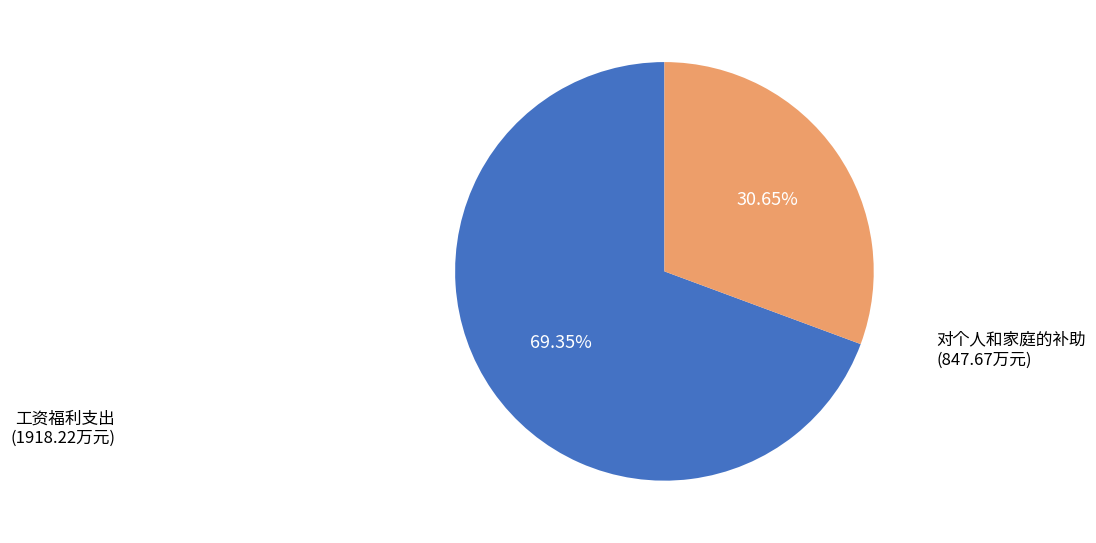

What percentage is the 工资福利支出 slice, to the nearest percent?

69%